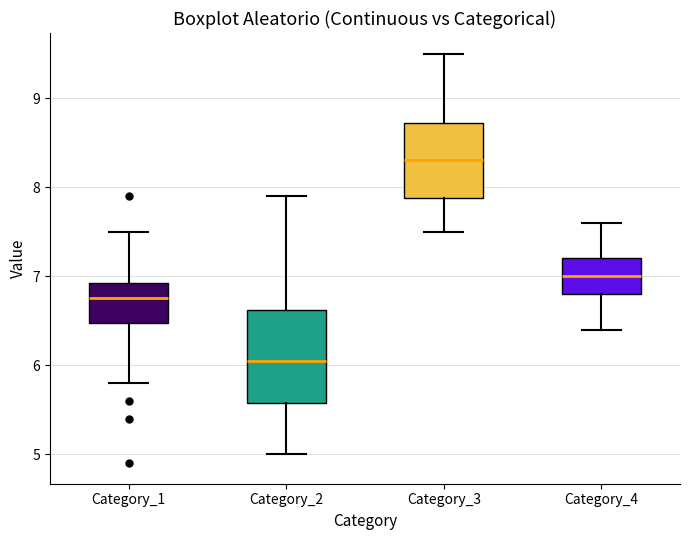

Comparing the boxes themselves (not the whiskers), which one is the tallest?

Category_2